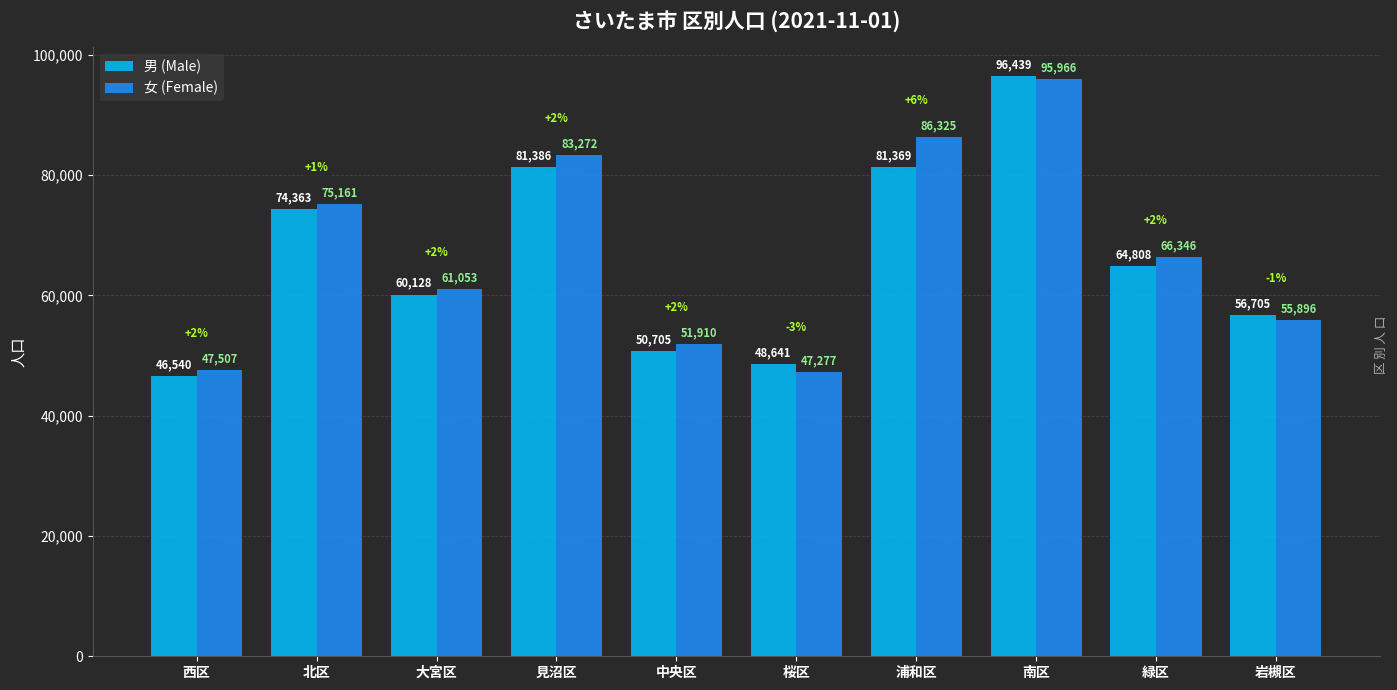

Reading left to right, extract all data points from this chart.

男 (Male): 46540	74363	60128	81386	50705	48641	81369	96439	64808	56705
女 (Female): 47507	75161	61053	83272	51910	47277	86325	95966	66346	55896